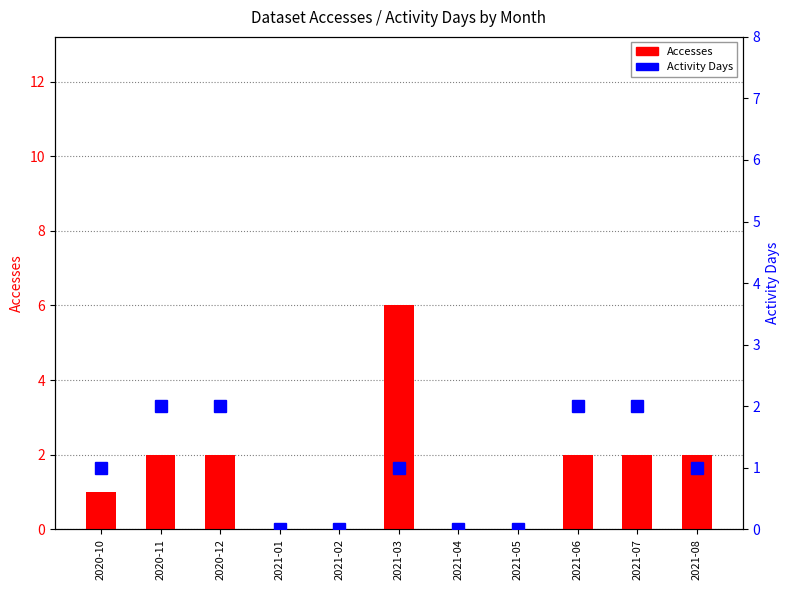

At which label does Accesses reach its peak?

2021-03